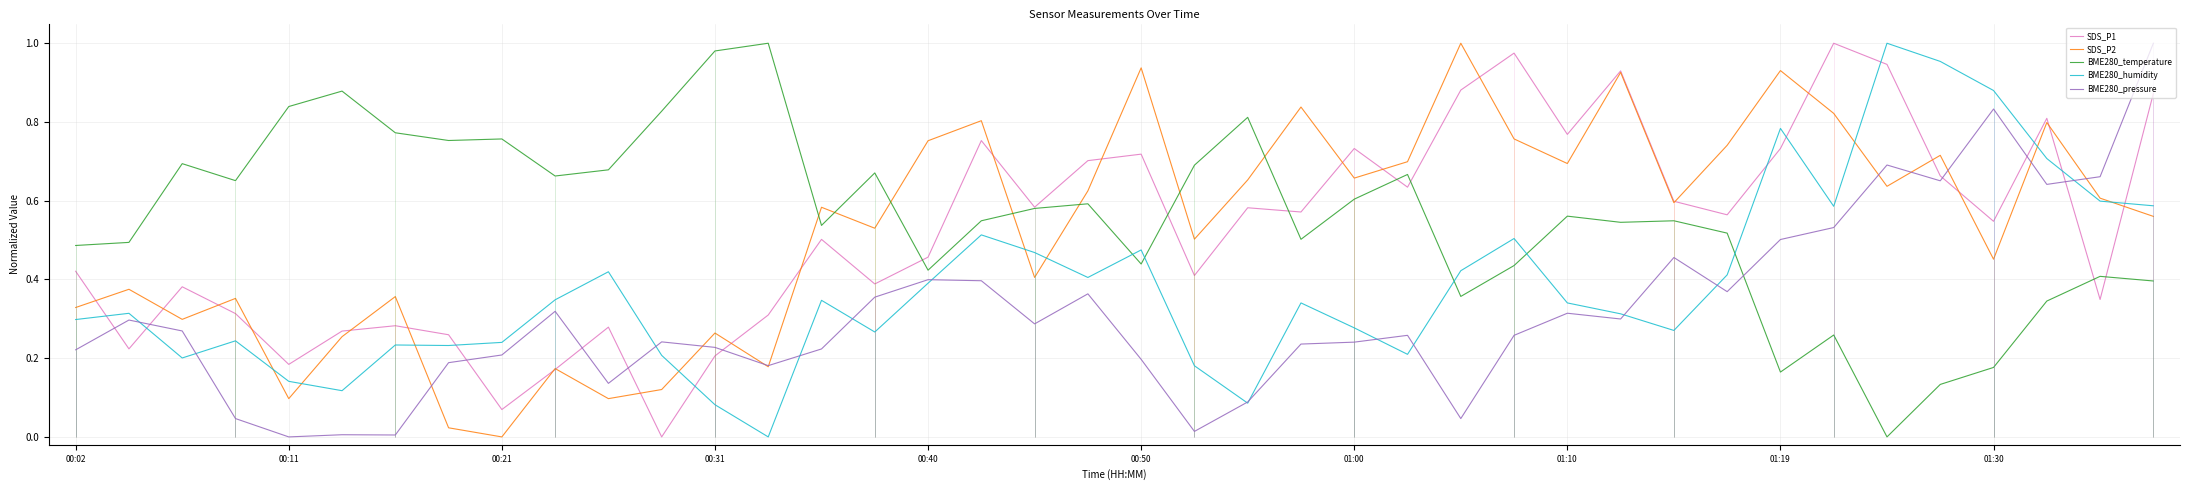

Is it true that BME280_humidity equals 0.6 at 00:40?

False